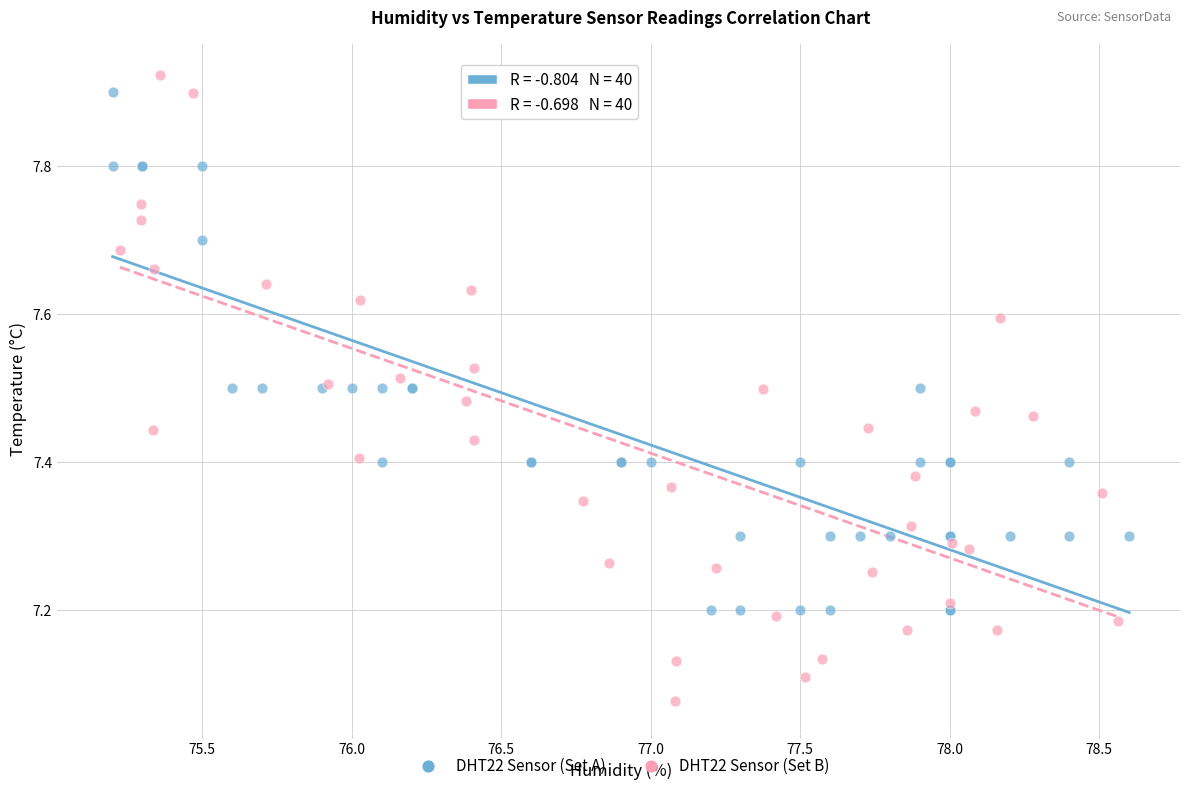

Which series reaches the minimum Y coordinate?

DHT22 Sensor (Set B)